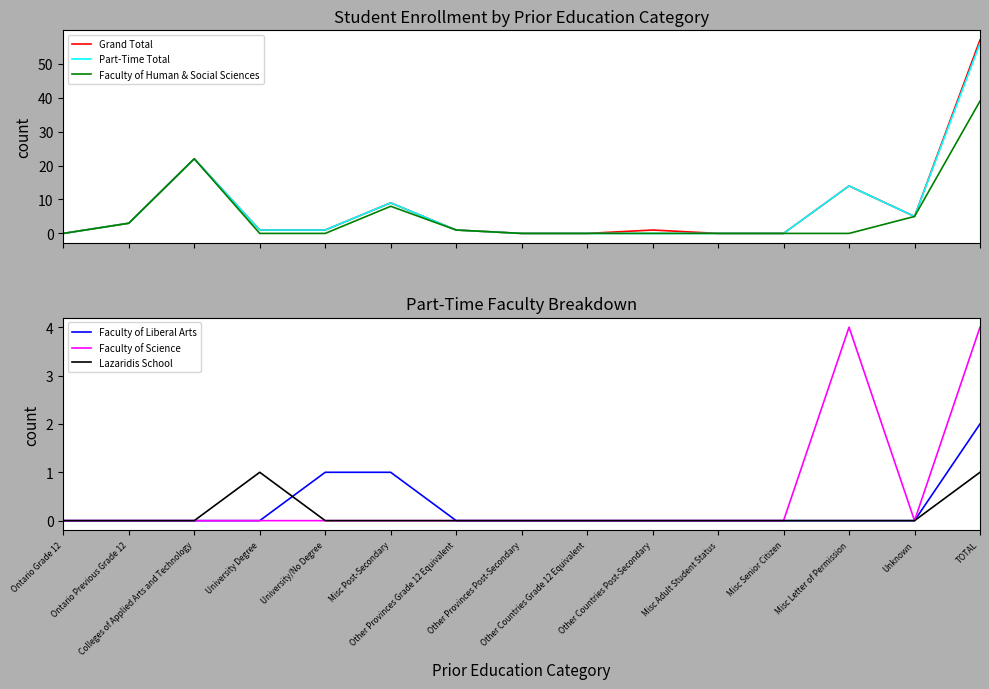

How many values in the Grand Total series are below 1?

5